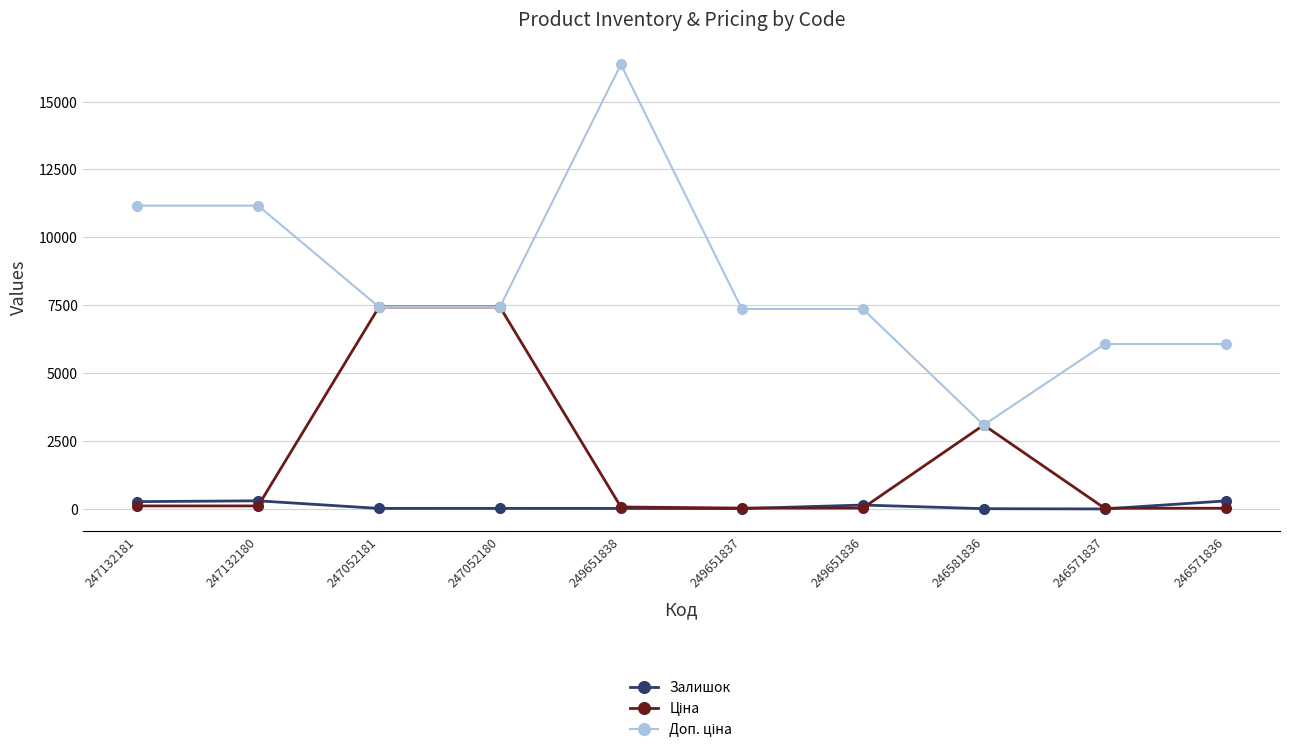

What is the greatest value displayed?

16366.5